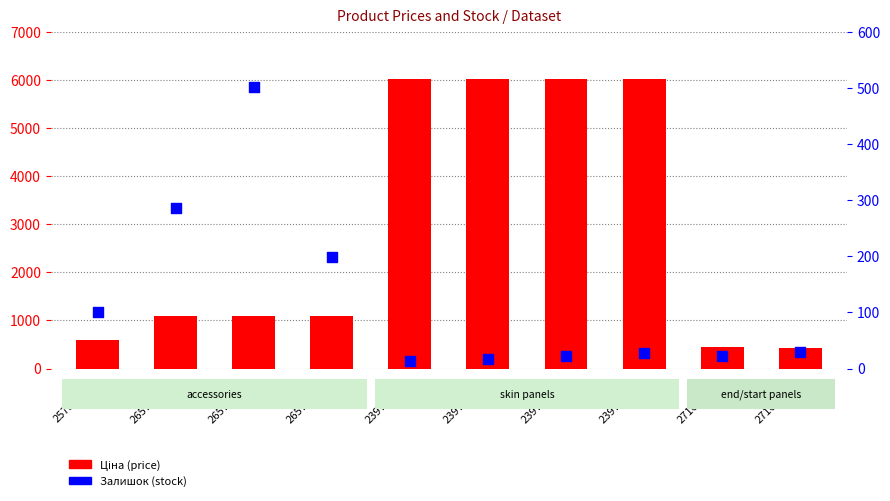

Which series contains the lowest Y value?

Залишок (stock)